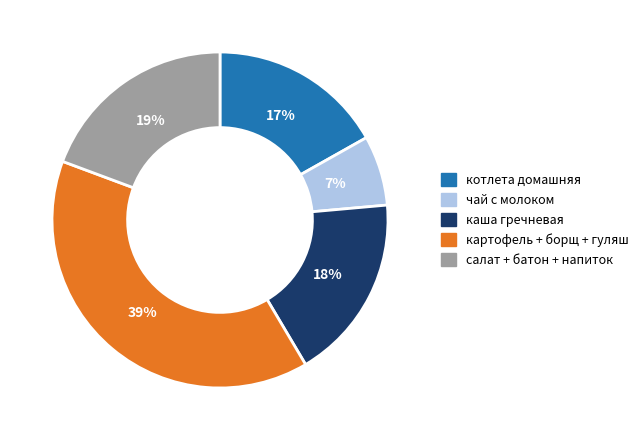

True or false: салат + батон + напиток accounts for 31% of the total.

False